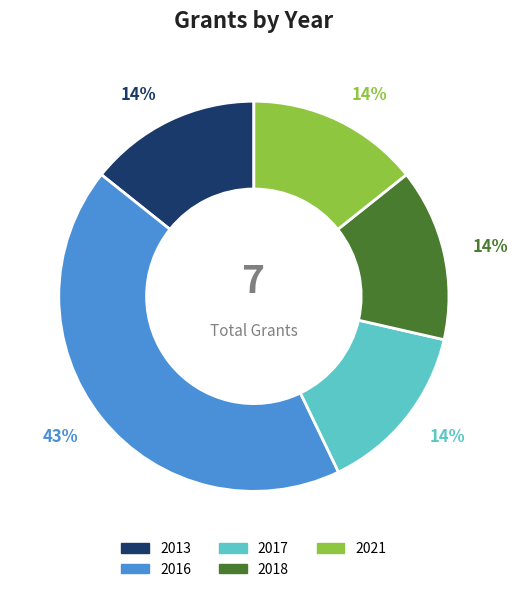

True or false: 2013 accounts for 3% of the total.

False